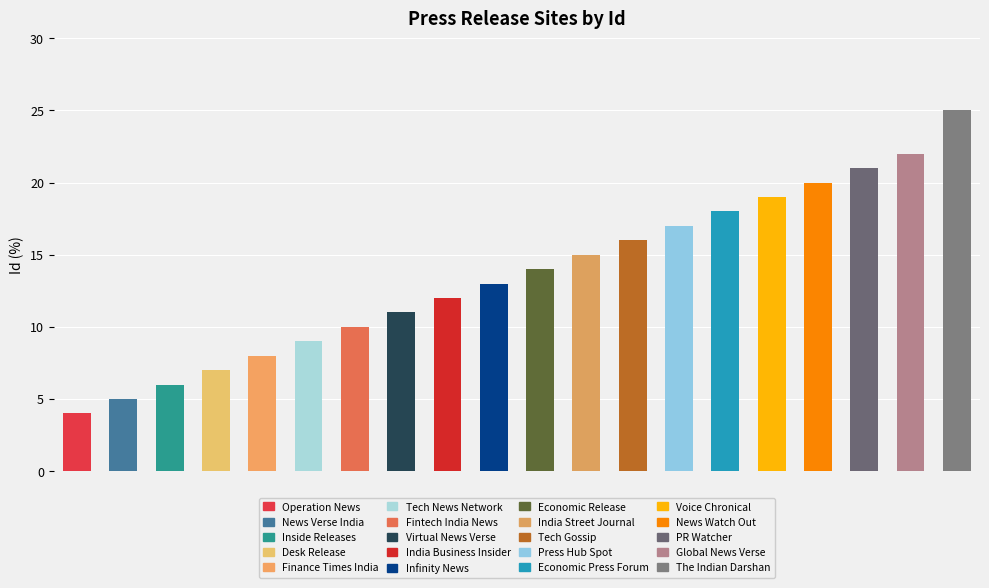

Reading right to left, transcribe all the data shown in this chart.

25	22	21	20	19	18	17	16	15	14	13	12	11	10	9	8	7	6	5	4